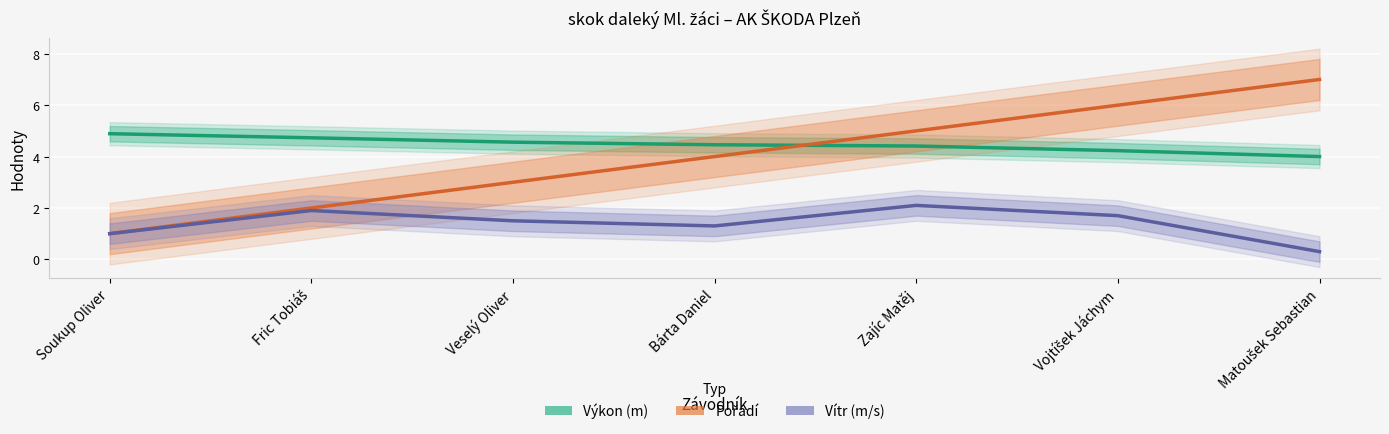

What position from the right is Soukup Oliver?

7